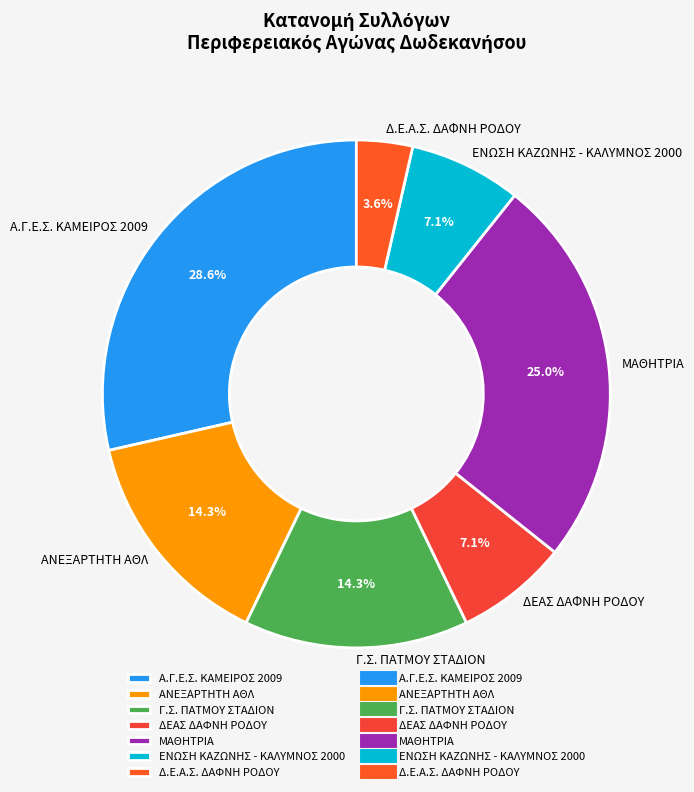

To the nearest percent, what is the difference between the largest and smallest slice percentages?

25%